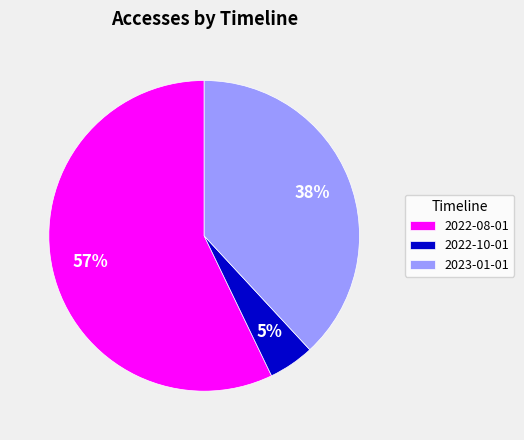

To the nearest percent, what percentage of the pie is 2023-01-01?

38%